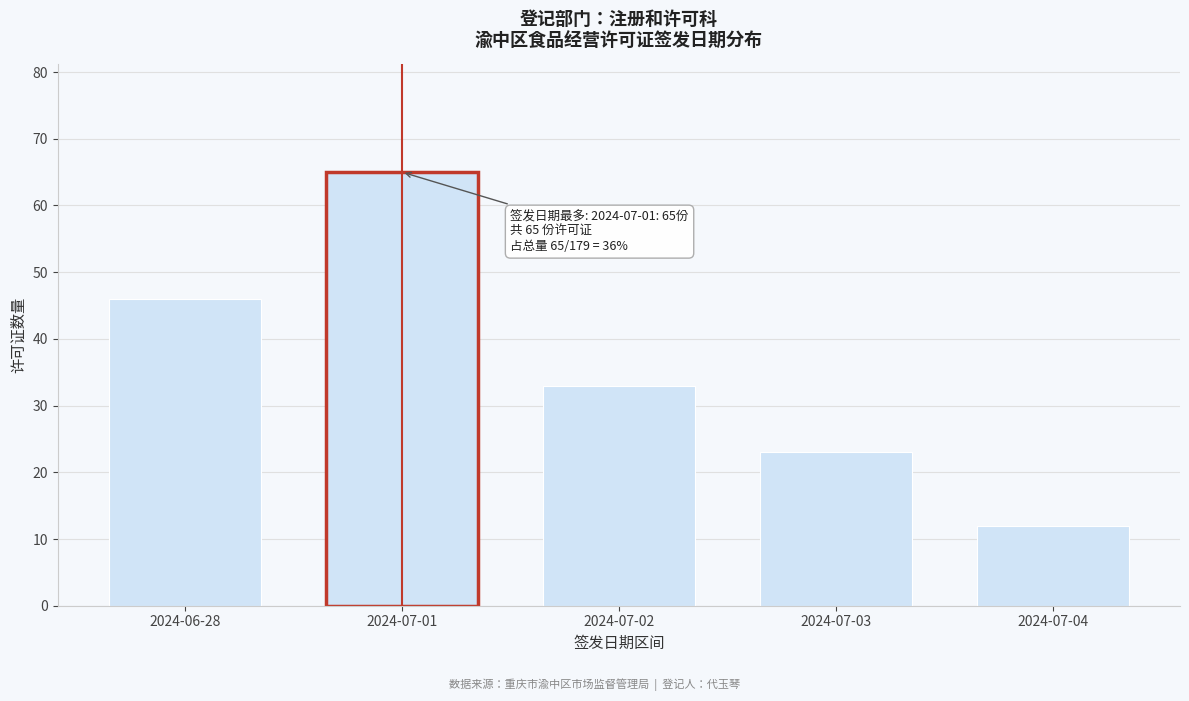

Reading left to right, transcribe all the data shown in this chart.

46	65	33	23	12